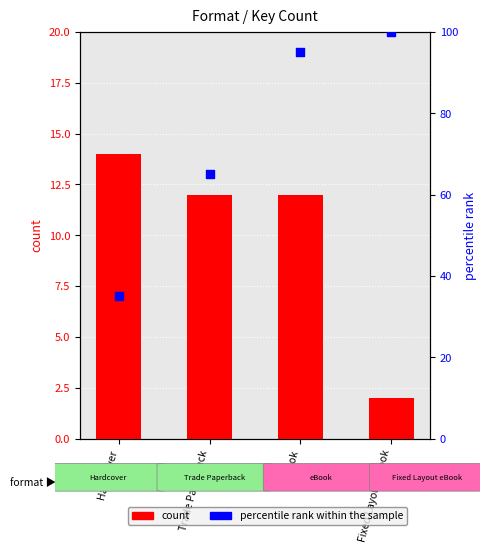

At which category is the sum across all series the highest?

eBook